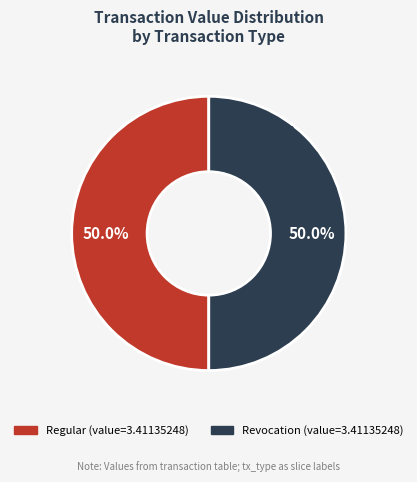

What is the ratio of the value at Revocation to the value at Regular?

1.0